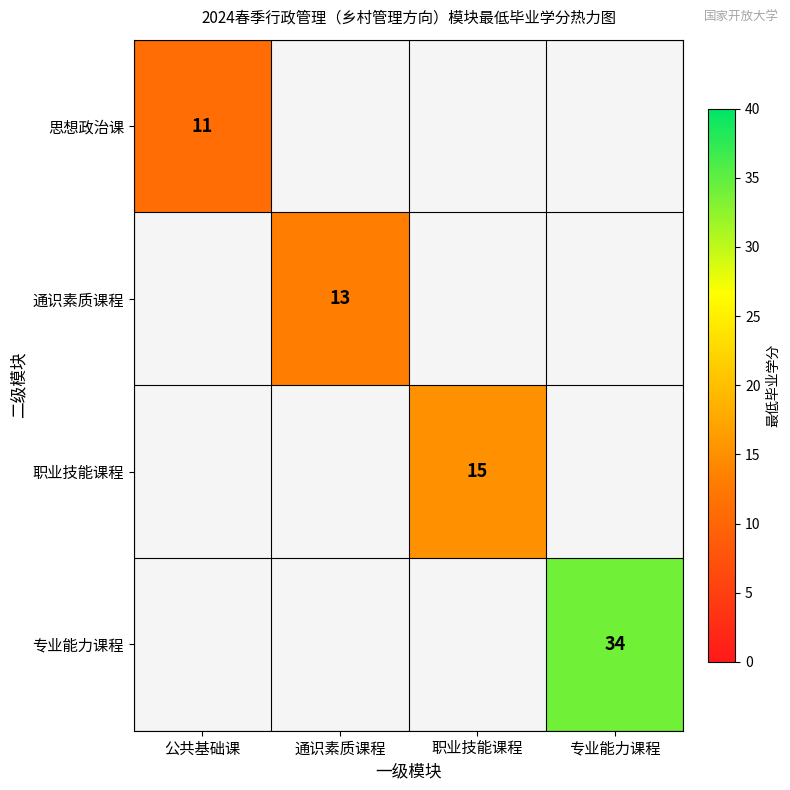

Is it true that 专业能力课程 equals 34 at 专业能力课程?

True